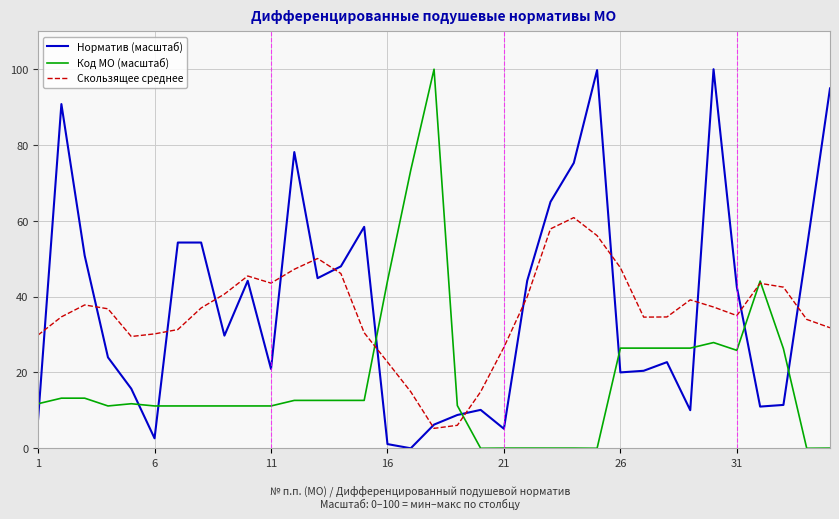

What is the highest value of the Код МО (масштаб) series?

100.0